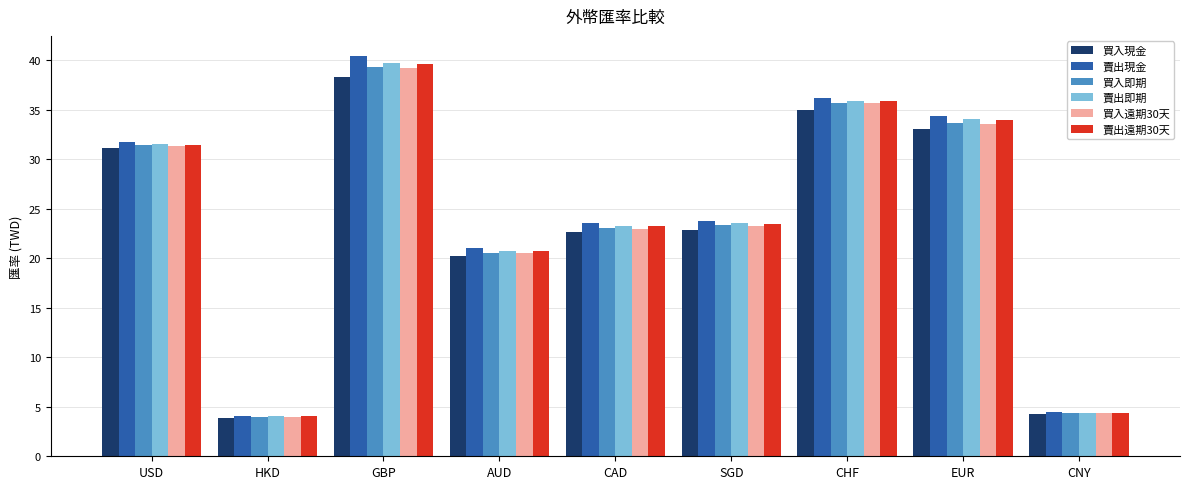

What are all the series names shown in the legend?

買入現金, 賣出現金, 買入即期, 賣出即期, 買入遠期30天, 賣出遠期30天